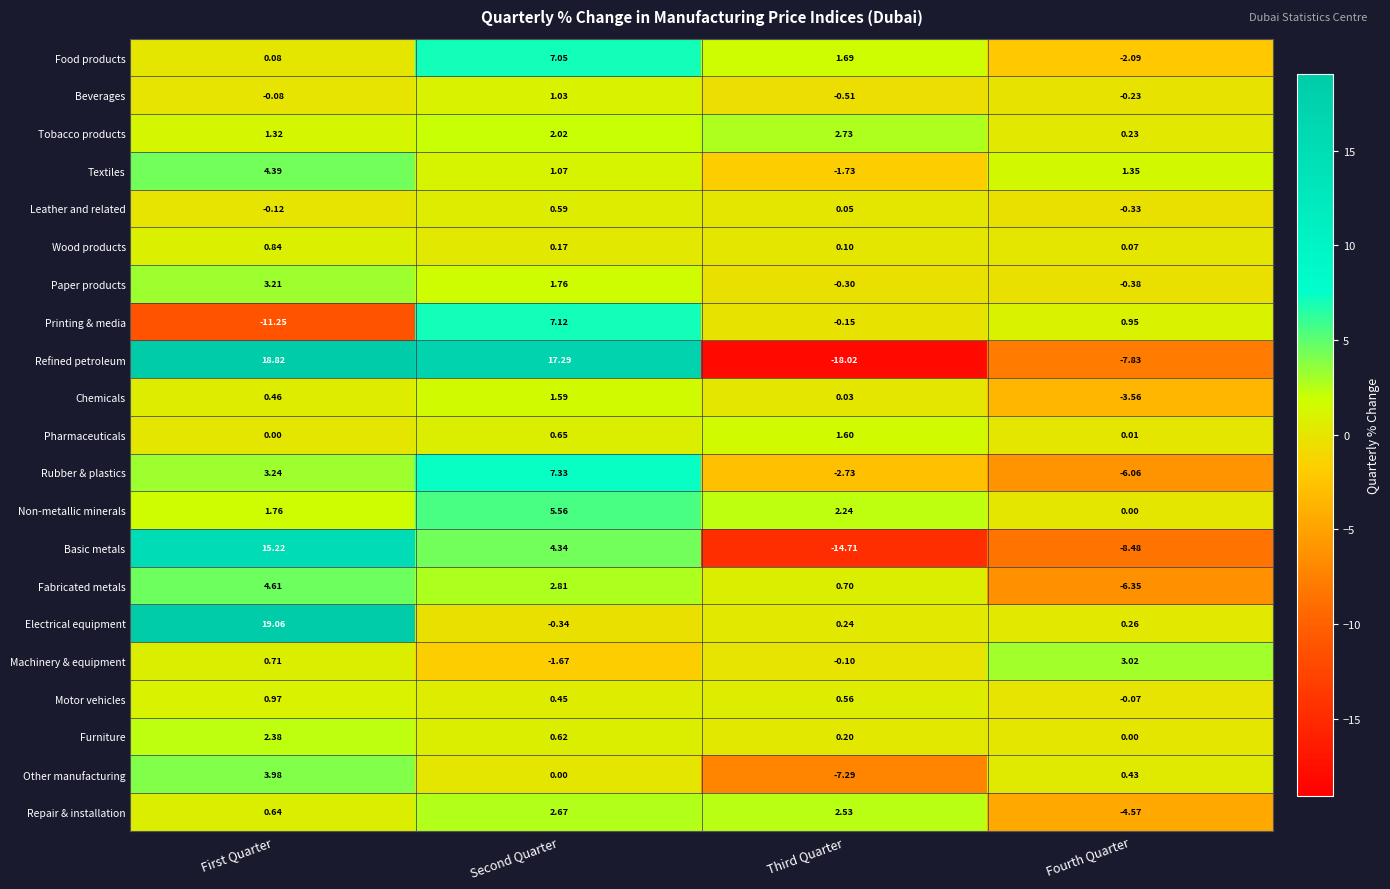

At Second Quarter, list the series in order from smallest to largest.

Machinery & equipment, Electrical equipment, Other manufacturing, Wood products, Motor vehicles, Leather and related, Furniture, Pharmaceuticals, Beverages, Textiles, Chemicals, Paper products, Tobacco products, Repair & installation, Fabricated metals, Basic metals, Non-metallic minerals, Food products, Printing & media, Rubber & plastics, Refined petroleum